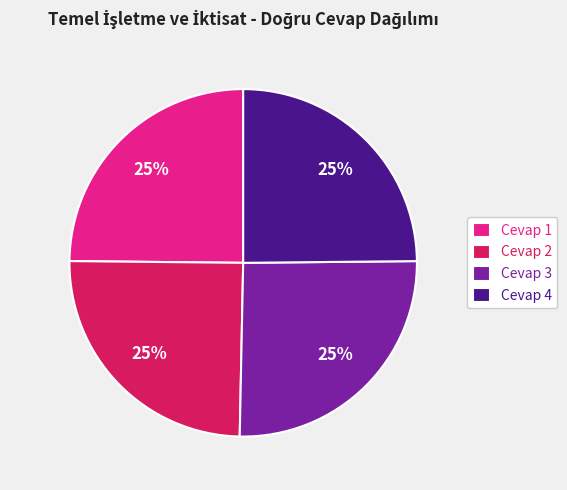

What percentage is the Cevap 1 slice, to the nearest percent?

25%